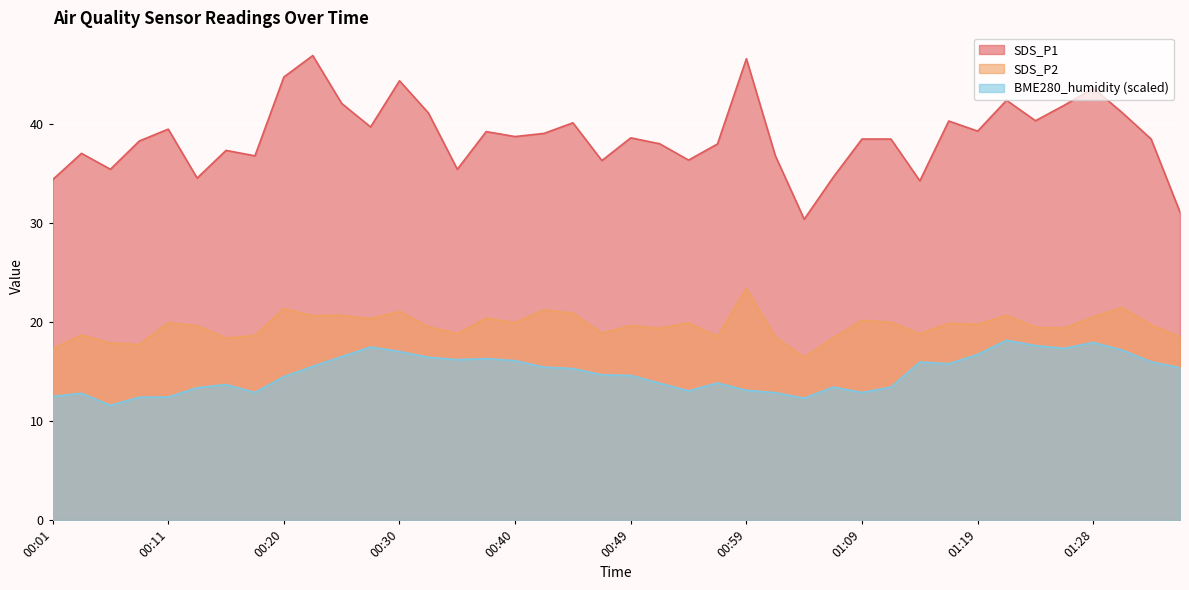

True or false: BME280_humidity has a value of 16.1 at 00:40.

True